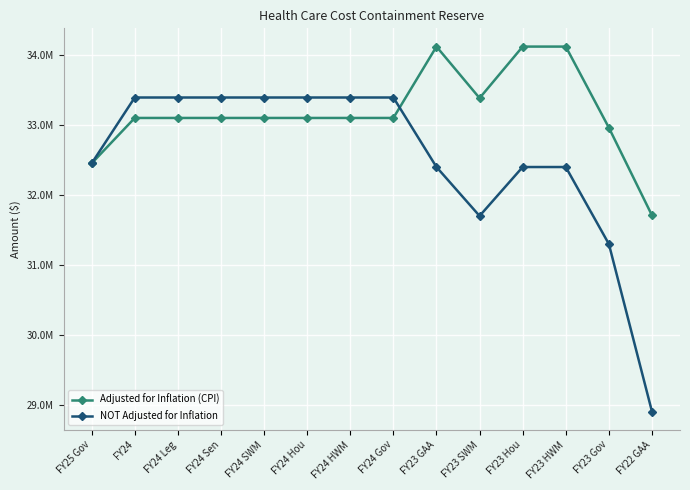

Does the chart have visible grid lines?

Yes